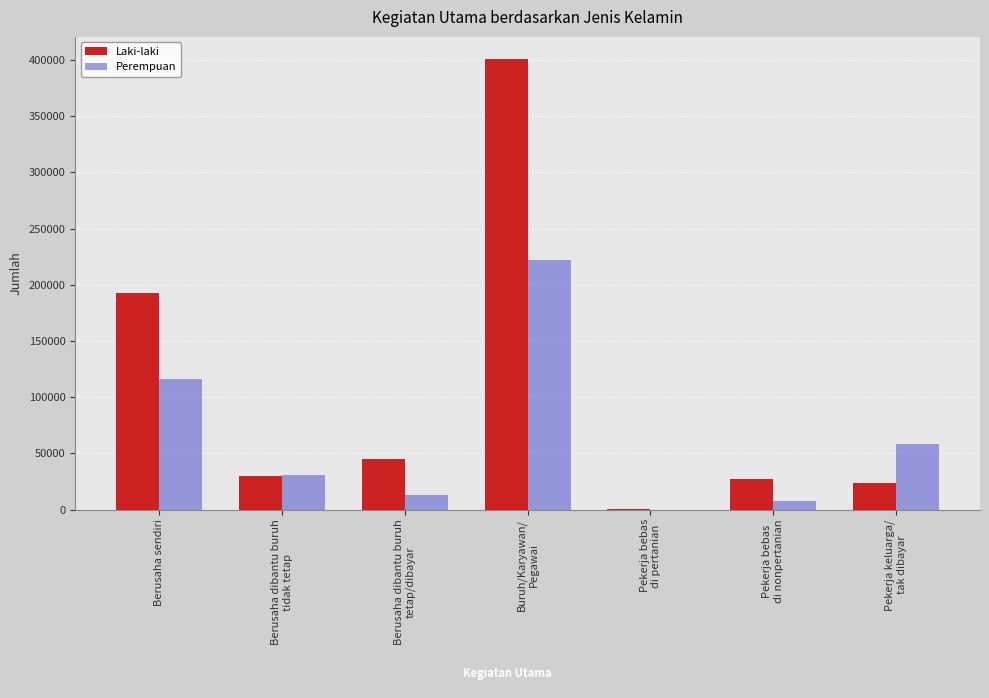

How many values in Perempuan are above zero?

6